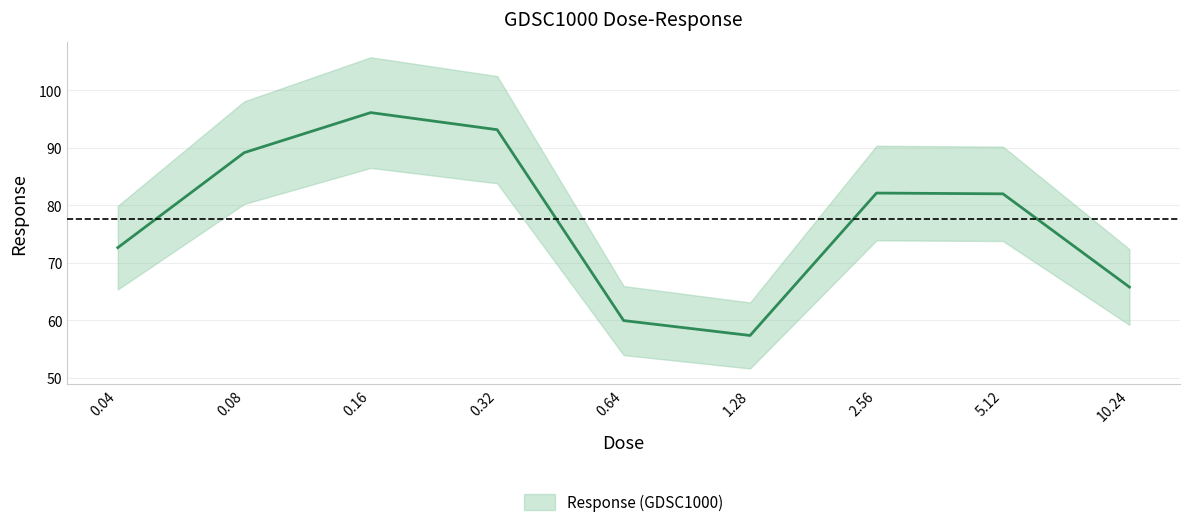

What is the average value?

77.6